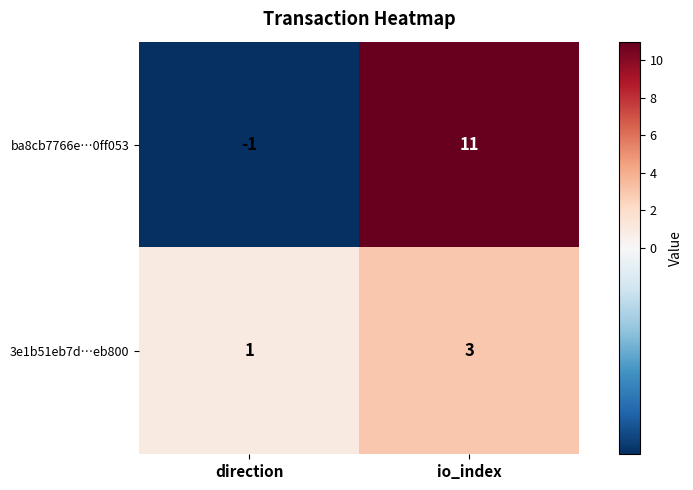

At io_index, list the series in order from largest to smallest.

ba8cb7766e…0ff053, 3e1b51eb7d…eb800